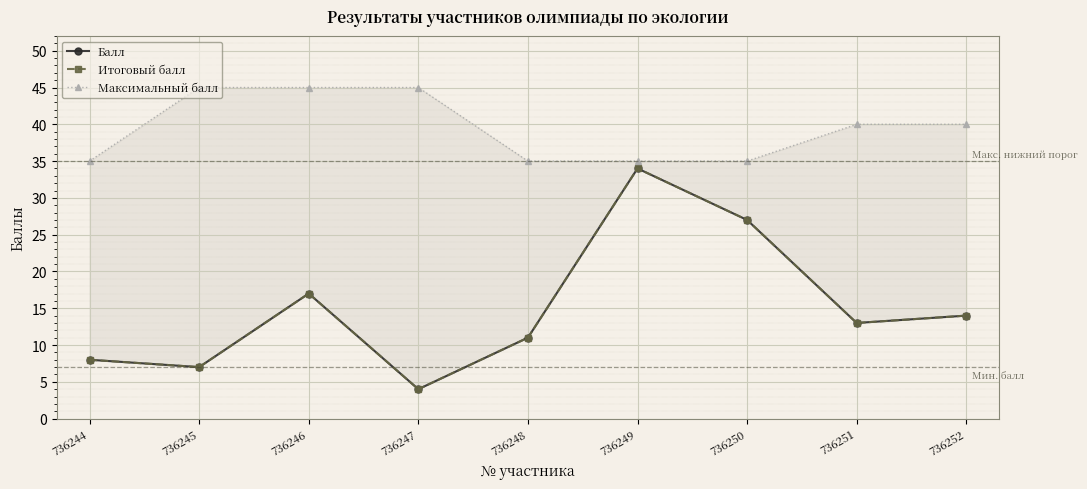

True or false: Максимальный балл and Балл intersect in this chart.

False